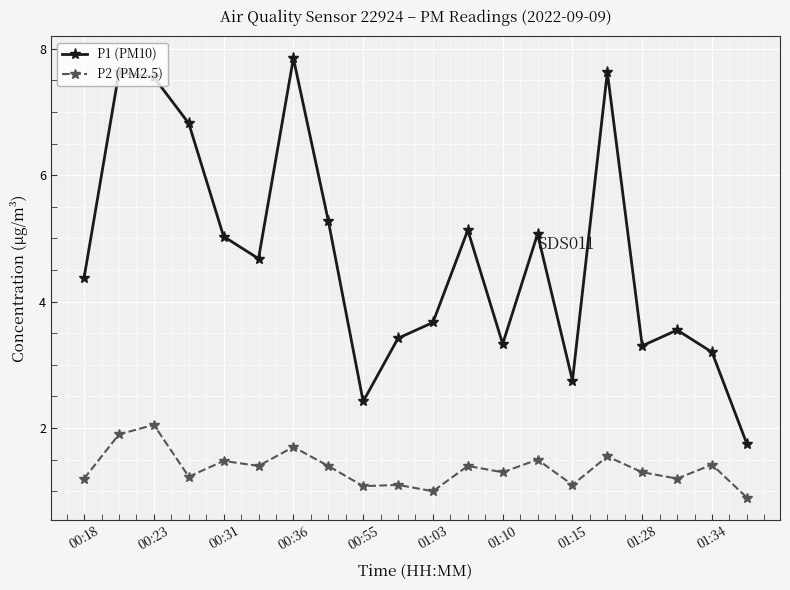

Which series has the widest spread of values?

P1 (PM10)